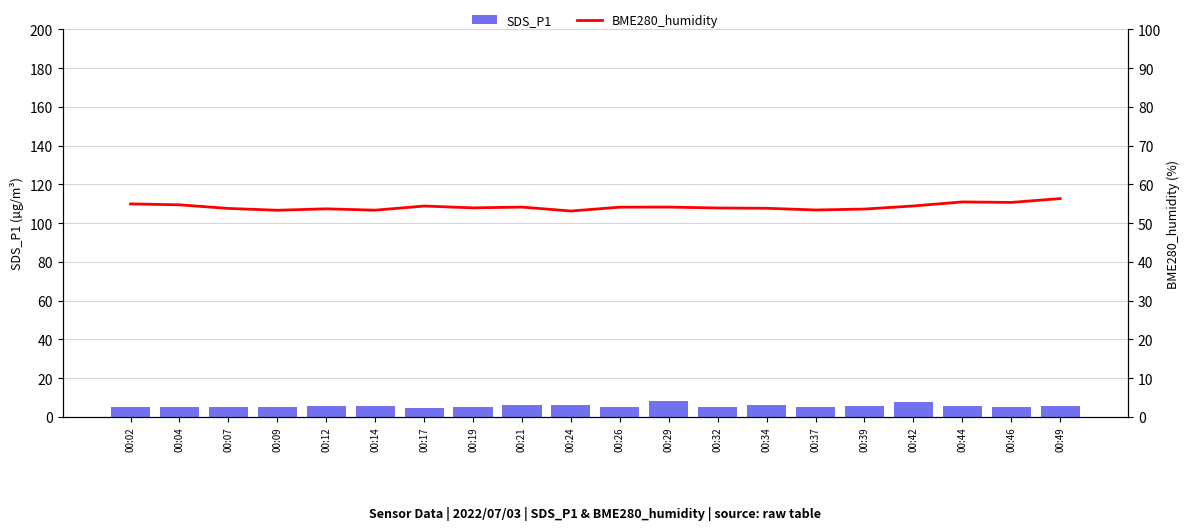

Reading right to left, list all the values displayed in this chart.

SDS_P1: 00:49=5.5	00:46=5.1	00:44=5.6	00:42=7.4	00:39=5.6	00:37=5.3	00:34=6.2	00:32=4.9	00:29=8.2	00:26=5.2	00:24=6.1	00:21=5.9	00:19=5.3	00:17=4.4	00:14=5.8	00:12=5.8	00:09=5.2	00:07=4.8	00:04=5.0	00:02=5.3
BME280_humidity: 00:49=56.3	00:46=55.3	00:44=55.5	00:42=54.4	00:39=53.6	00:37=53.4	00:34=53.8	00:32=53.9	00:29=54.1	00:26=54.1	00:24=53.1	00:21=54.1	00:19=53.9	00:17=54.4	00:14=53.3	00:12=53.7	00:09=53.3	00:07=53.8	00:04=54.7	00:02=55.0